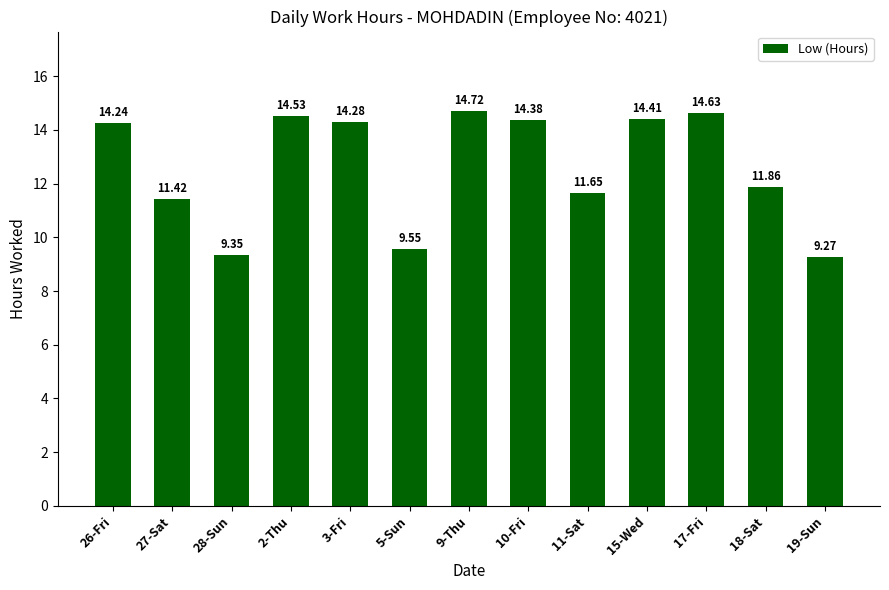

Which has a higher value, 17-Fri or 9-Thu?

9-Thu